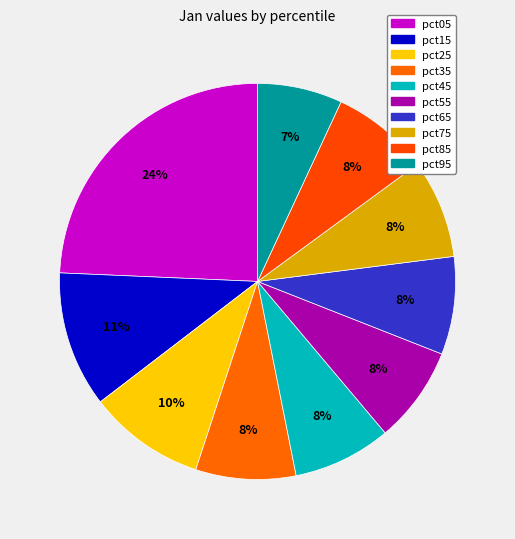

How many slices are in this pie chart?

10